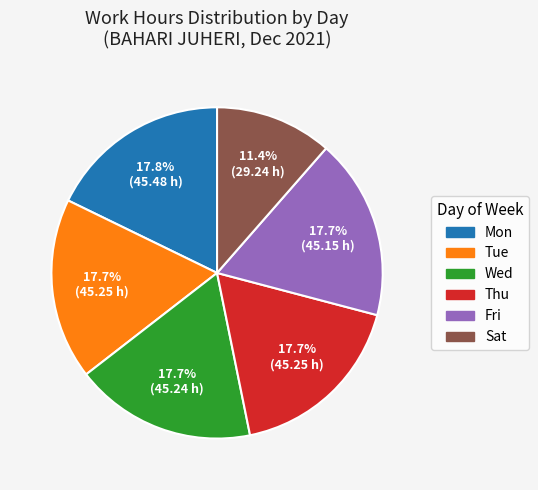

Is it true that Sat is 22% of the pie?

False